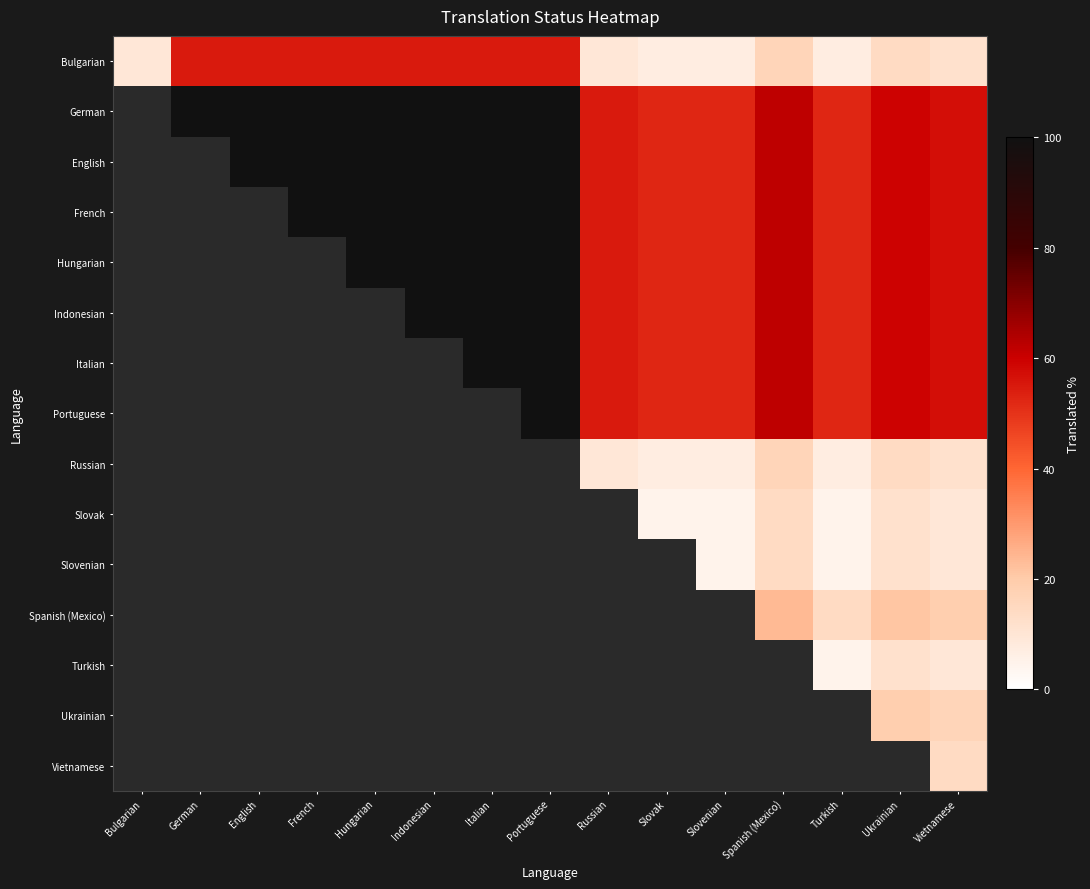

List the labels in order of Hungarian value, smallest first.

Slovak, Slovenian, Russian, Bulgarian, German, English, French, Turkish, Vietnamese, Ukrainian, Spanish (Mexico), Hungarian, Indonesian, Italian, Portuguese